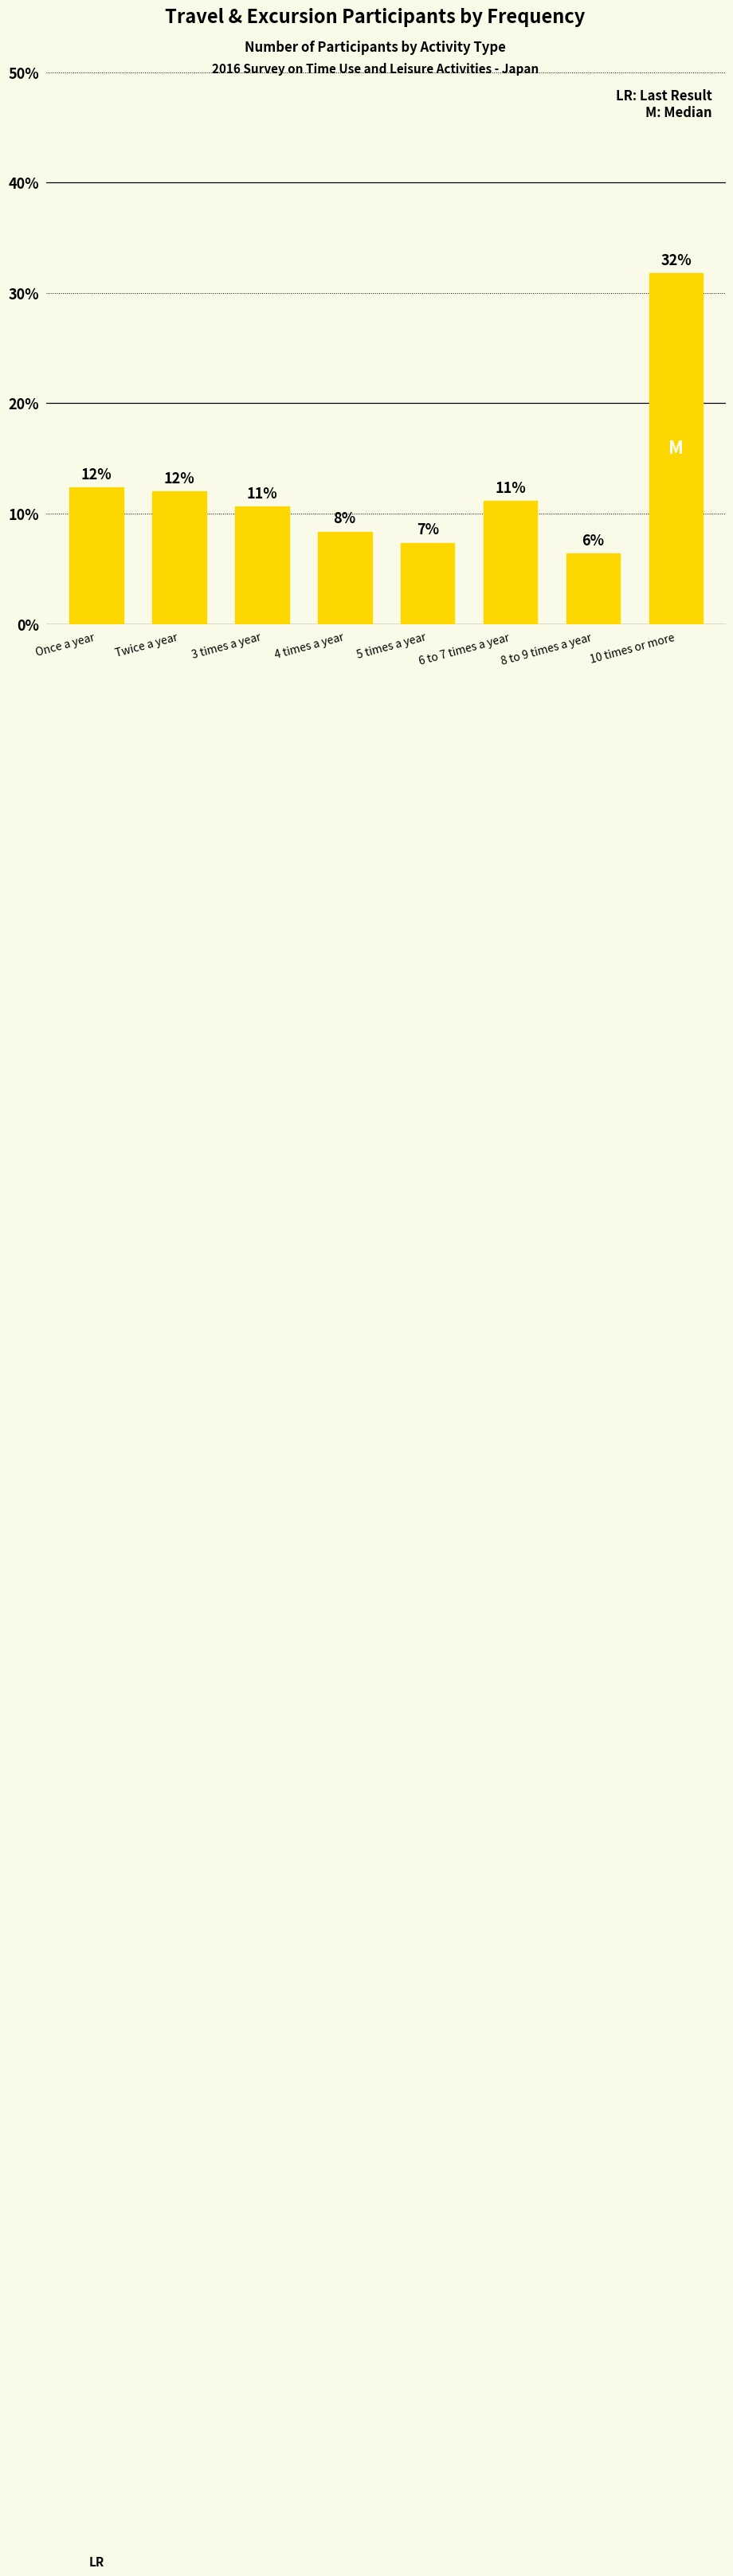

What is the label of the 2nd bar from the left?

Twice a year